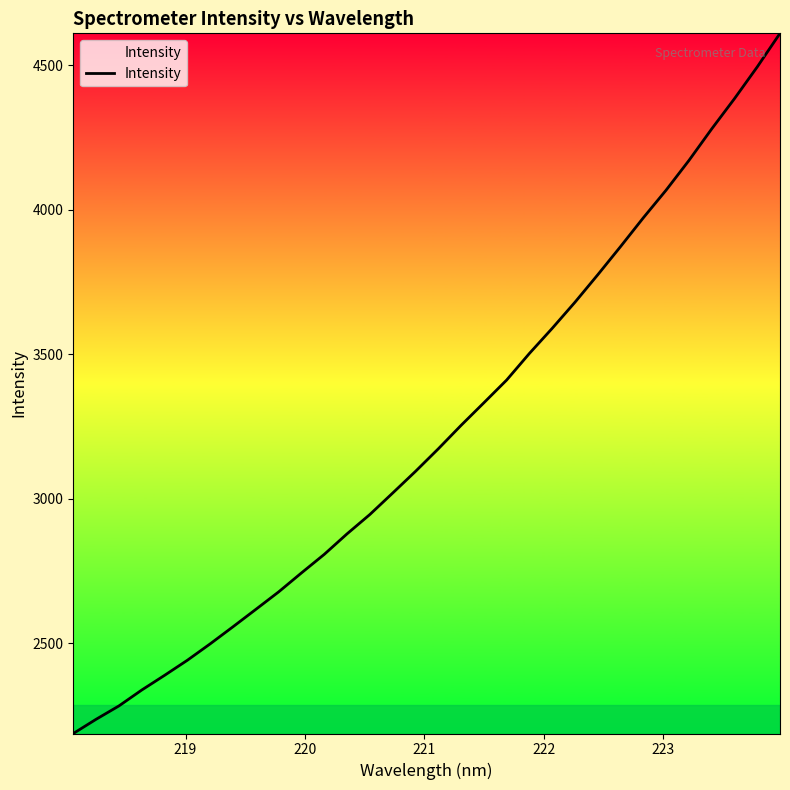

How many values are below 3172?

16